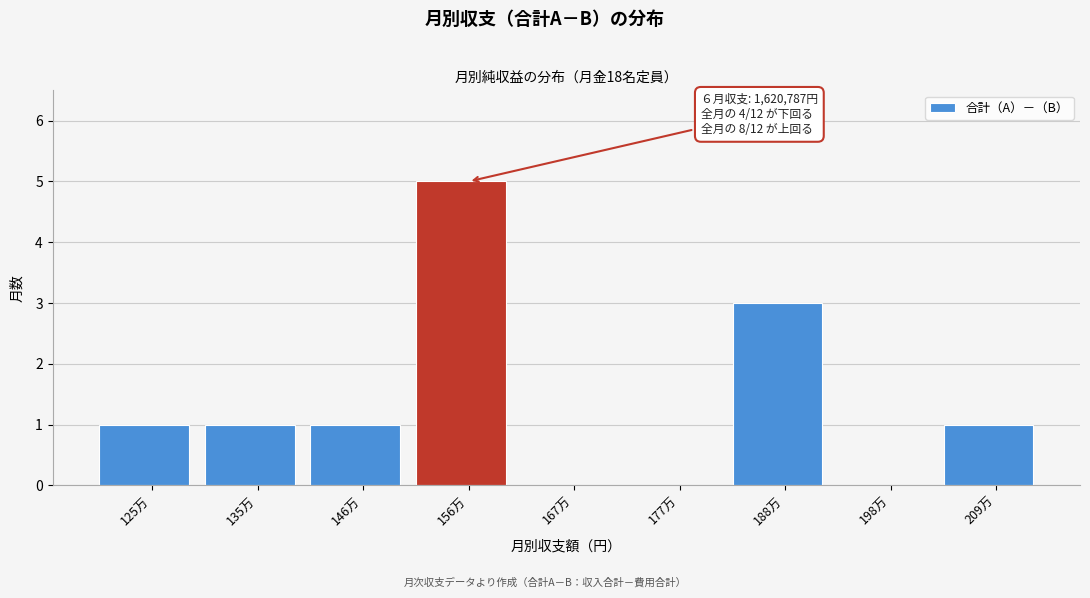

Reading right to left, extract all data points from this chart.

209万=1	198万=0	188万=3	177万=0	167万=0	156万=5	146万=1	135万=1	125万=1